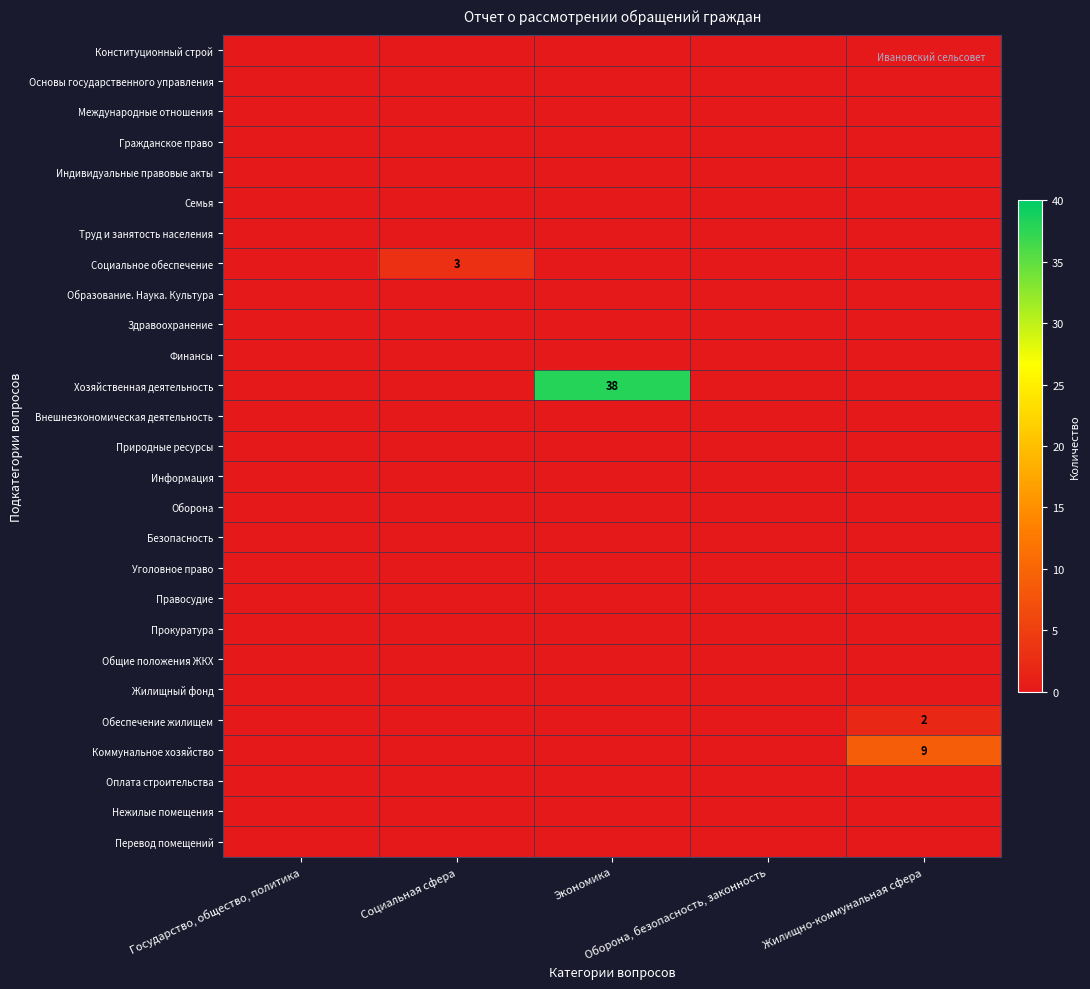

Is the value of Внешнеэкономическая деятельность at Жилищно-коммунальная сфера greater than the value of Природные ресурсы at Жилищно-коммунальная сфера?

No